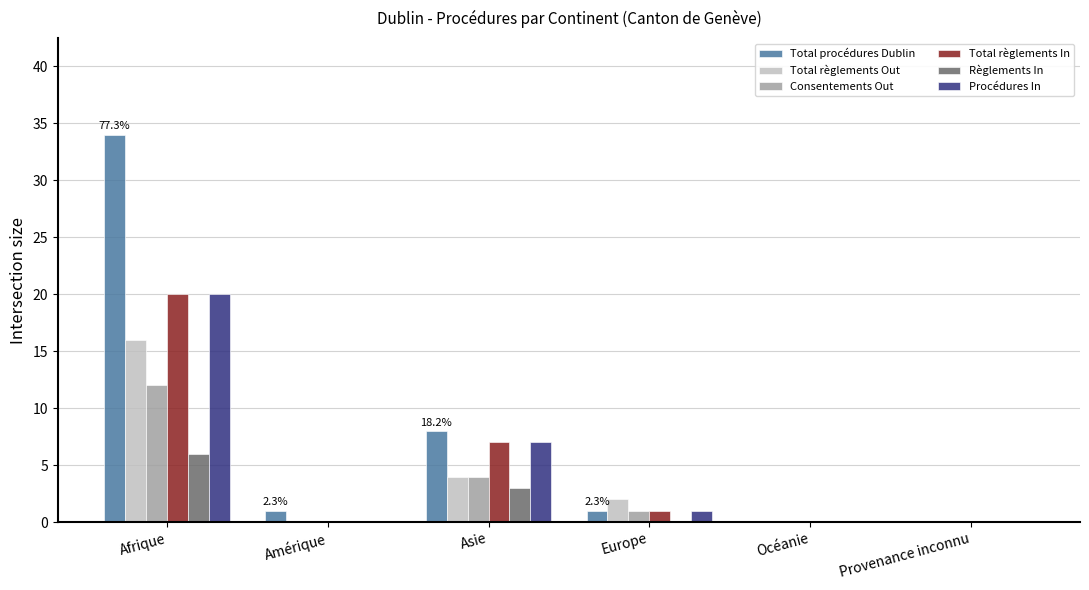

Reading left to right, transcribe all the data shown in this chart.

Total procédures Dublin: 34	1	8	1	0	0
Total règlements Out: 16	0	4	2	0	0
Consentements Out: 12	0	4	1	0	0
Total règlements In: 20	0	7	1	0	0
Règlements In: 6	0	3	0	0	0
Procédures In: 20	0	7	1	0	0